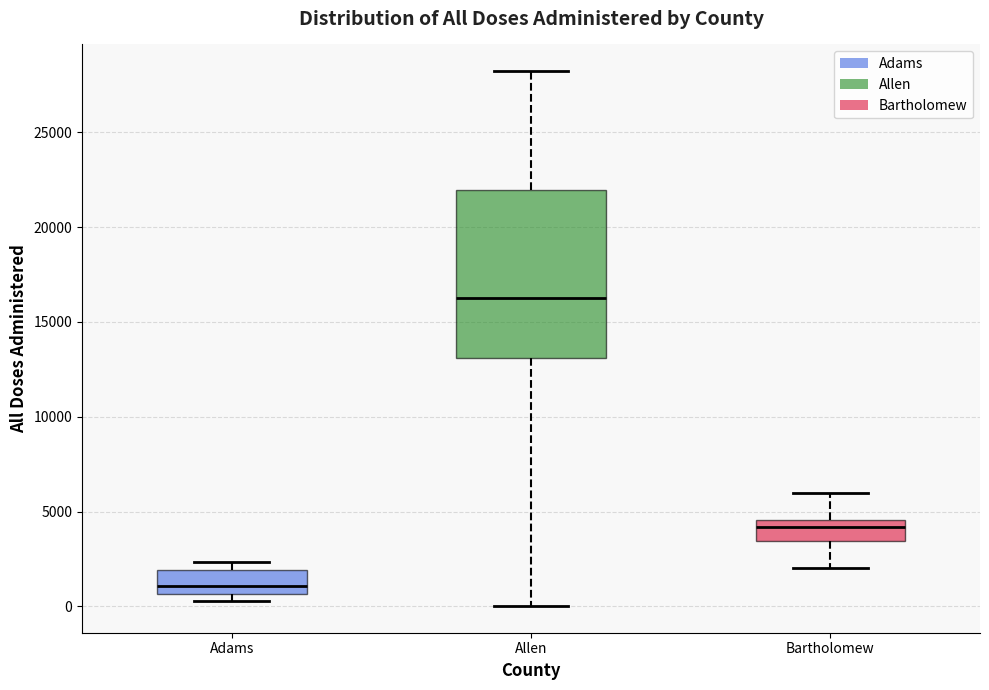

Reading left to right, transcribe this box plot: for each box, give where its median line is, the range the box spans, and where its two whiskers end, as read against the y-axis. The values are not printed on the chart, so give them approximately, as read against the axis.

Adams: median 1000, box 500 to 2000, whiskers 500 (just below the box's lower edge) to 2500
Allen: median 16500, box 13000 to 22000, whiskers 0 to 28000
Bartholomew: median 4000, box 3500 to 4500, whiskers 2000 to 6000